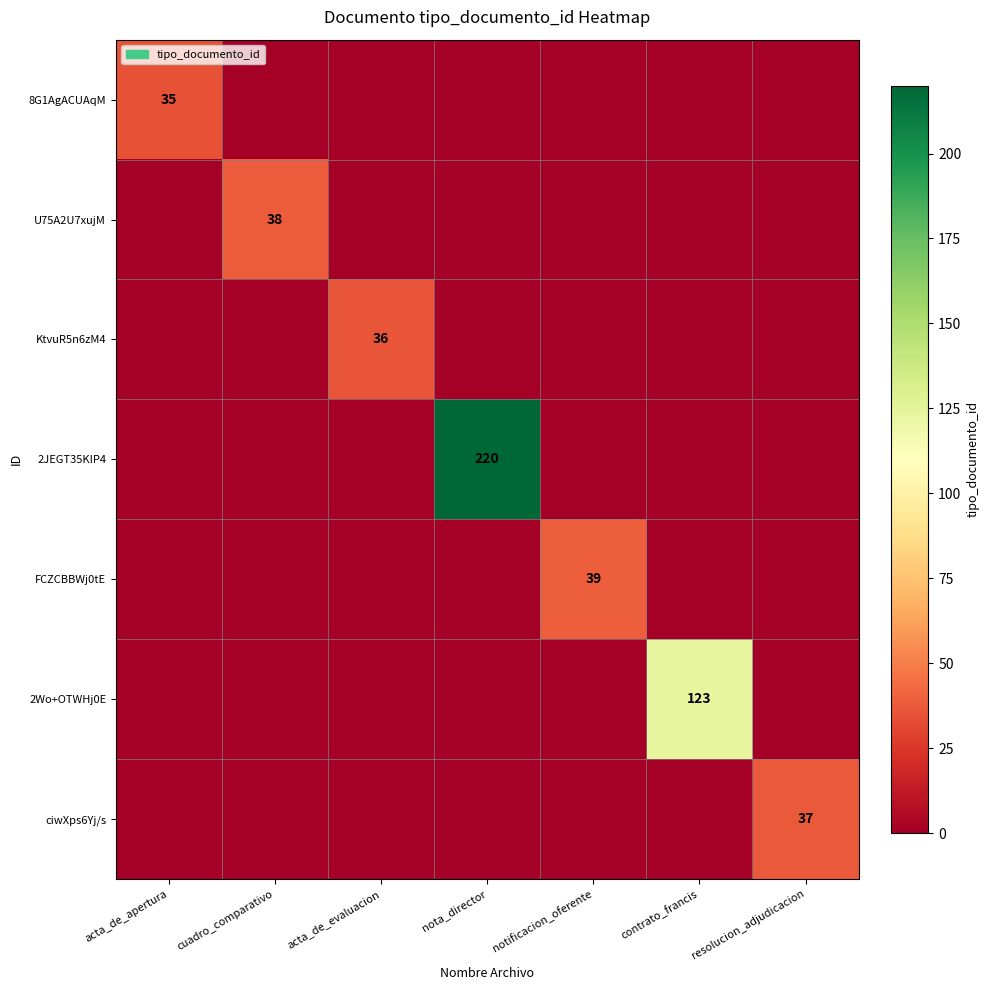

How many values in 8G1AgACUAqM are above zero?

1